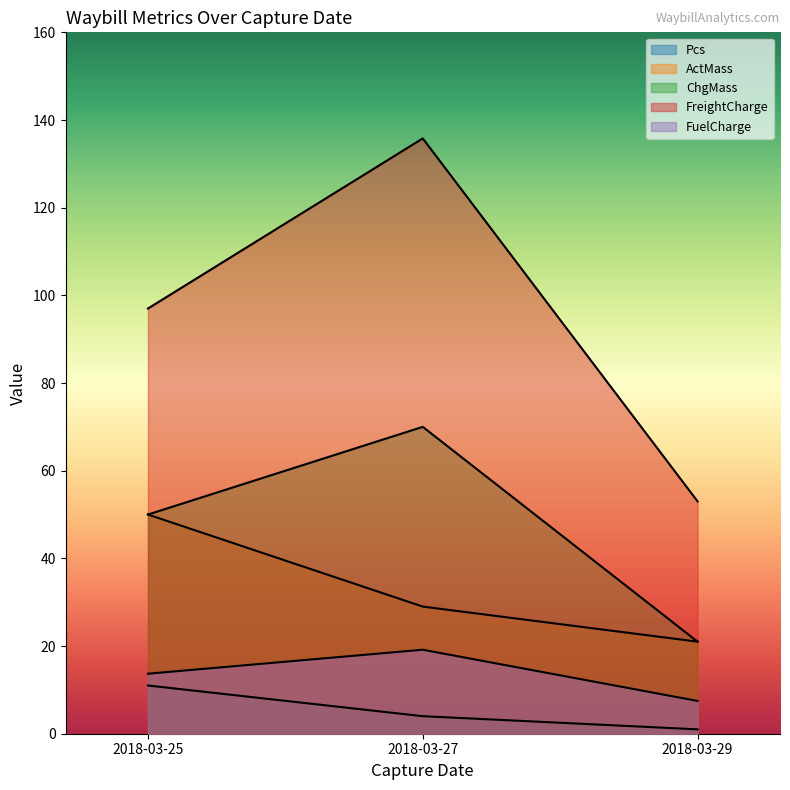

How many lines are shown in the chart?

5